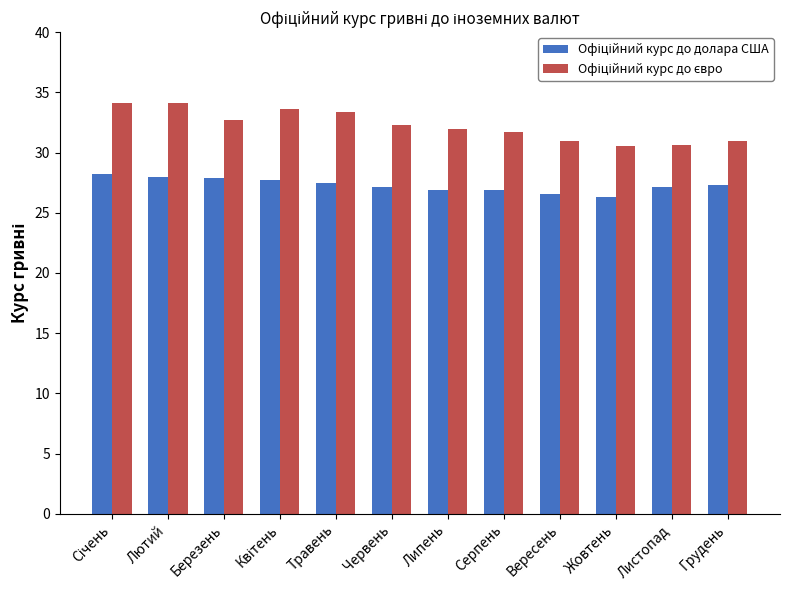

What is the spread (max minus min) of values at Травень?

5.9